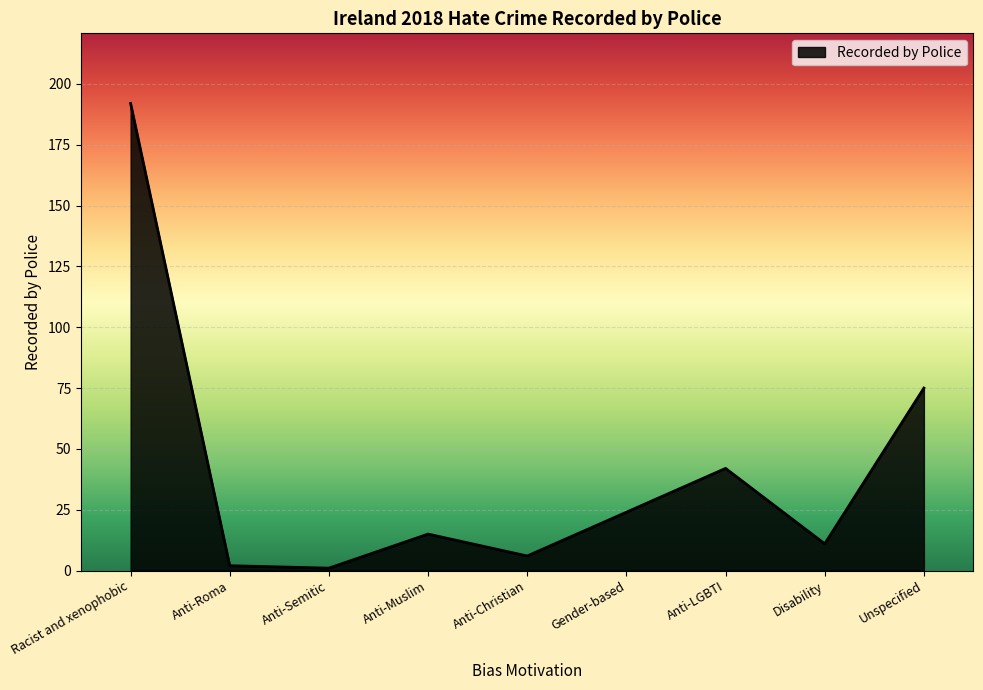

The chart shows a value of 99 at Unspecified. True or false?

False